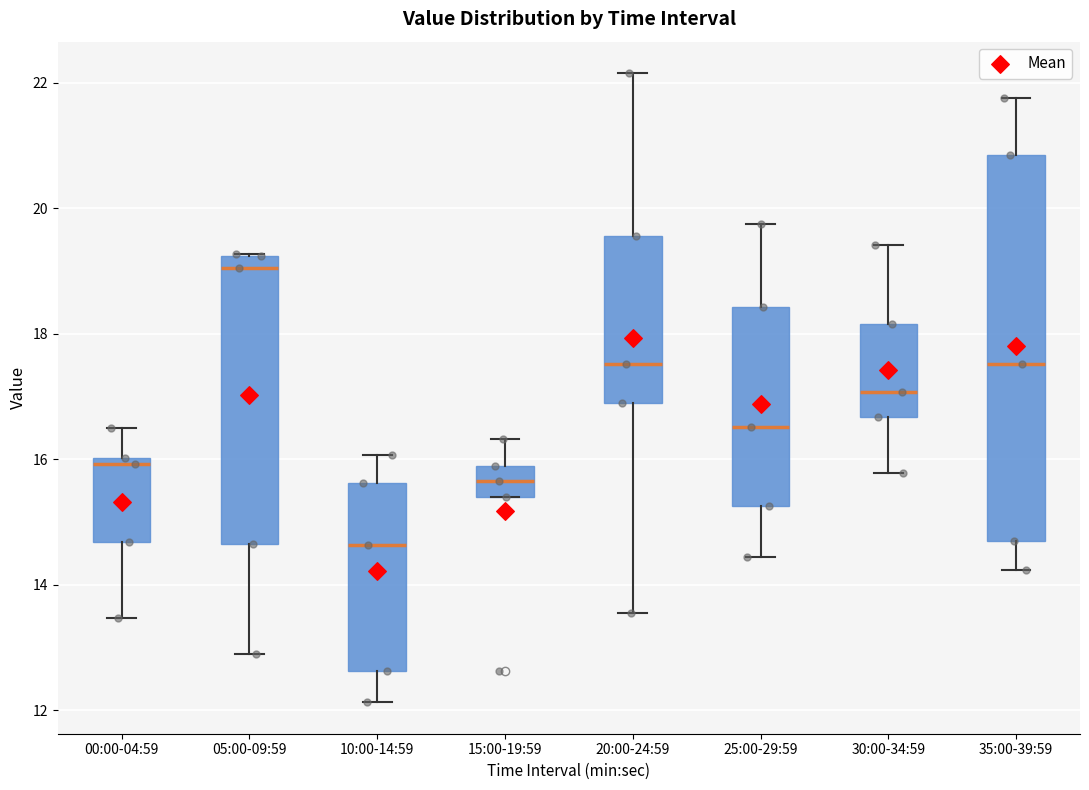

Where does the lower whisker of the box for 10:00-14:59 end on the y-axis? The values are not printed on the chart, so give them approximately, as read against the axis.

12.2